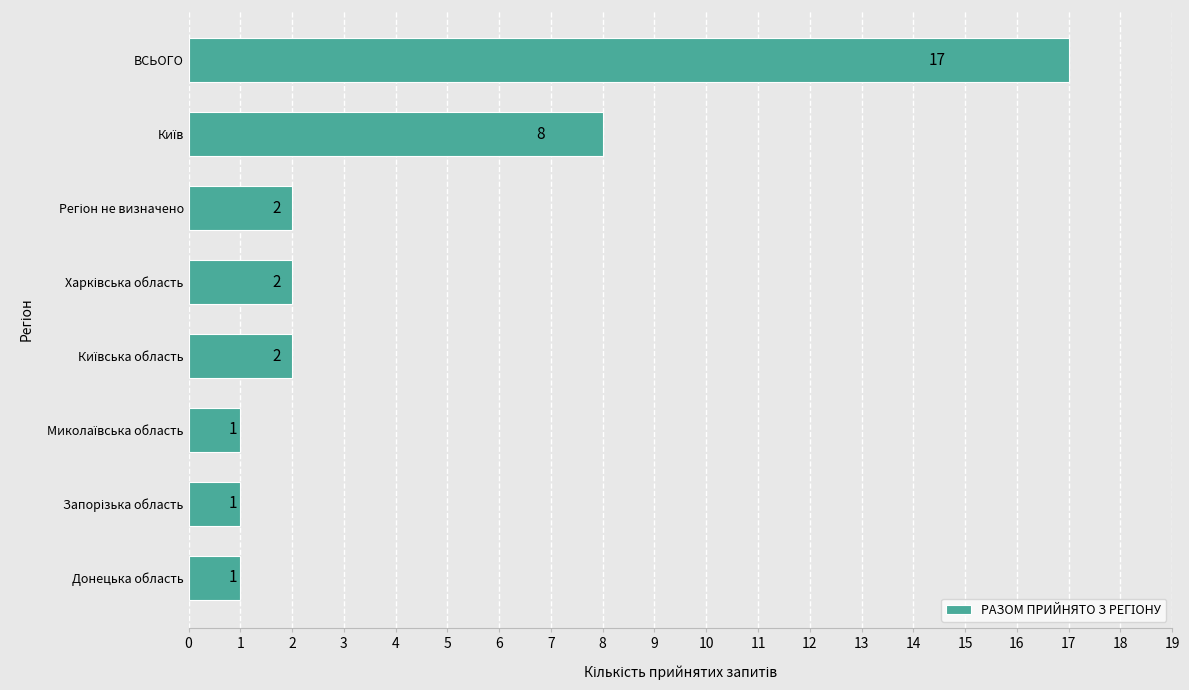

Reading top to bottom, what are all the values shown in this chart?

17	8	2	2	2	1	1	1